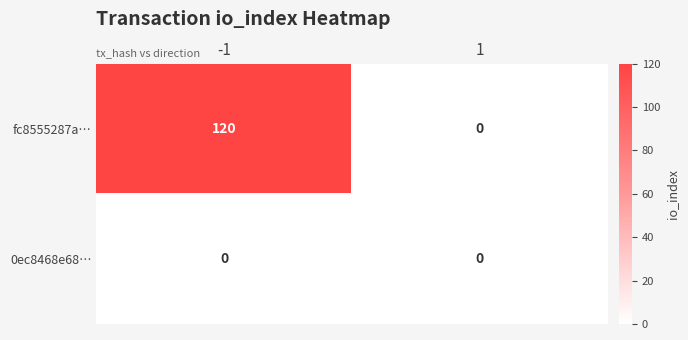

What is the approximate value of fc8555287a… at -1, to the nearest 50?

100